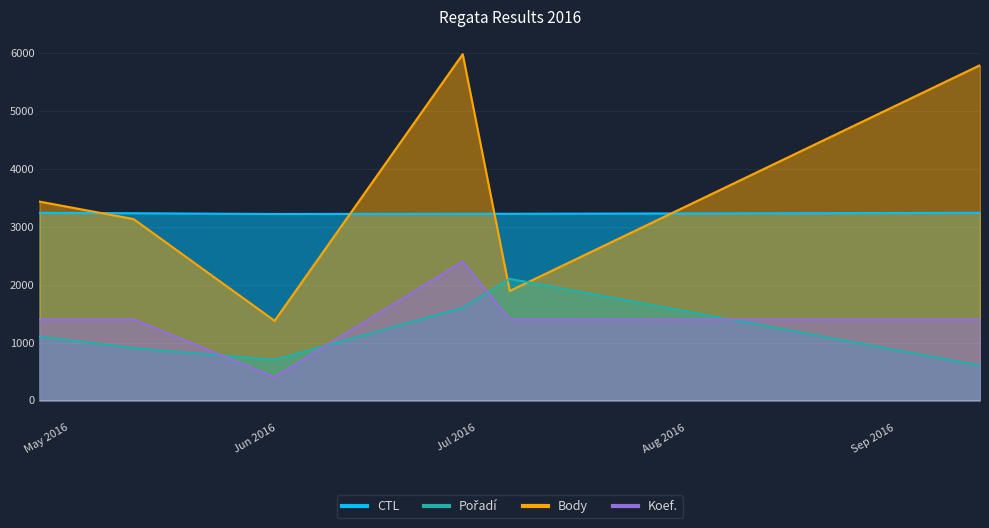

What is the value of the Koef. point at the 2nd from the left?

1400.0